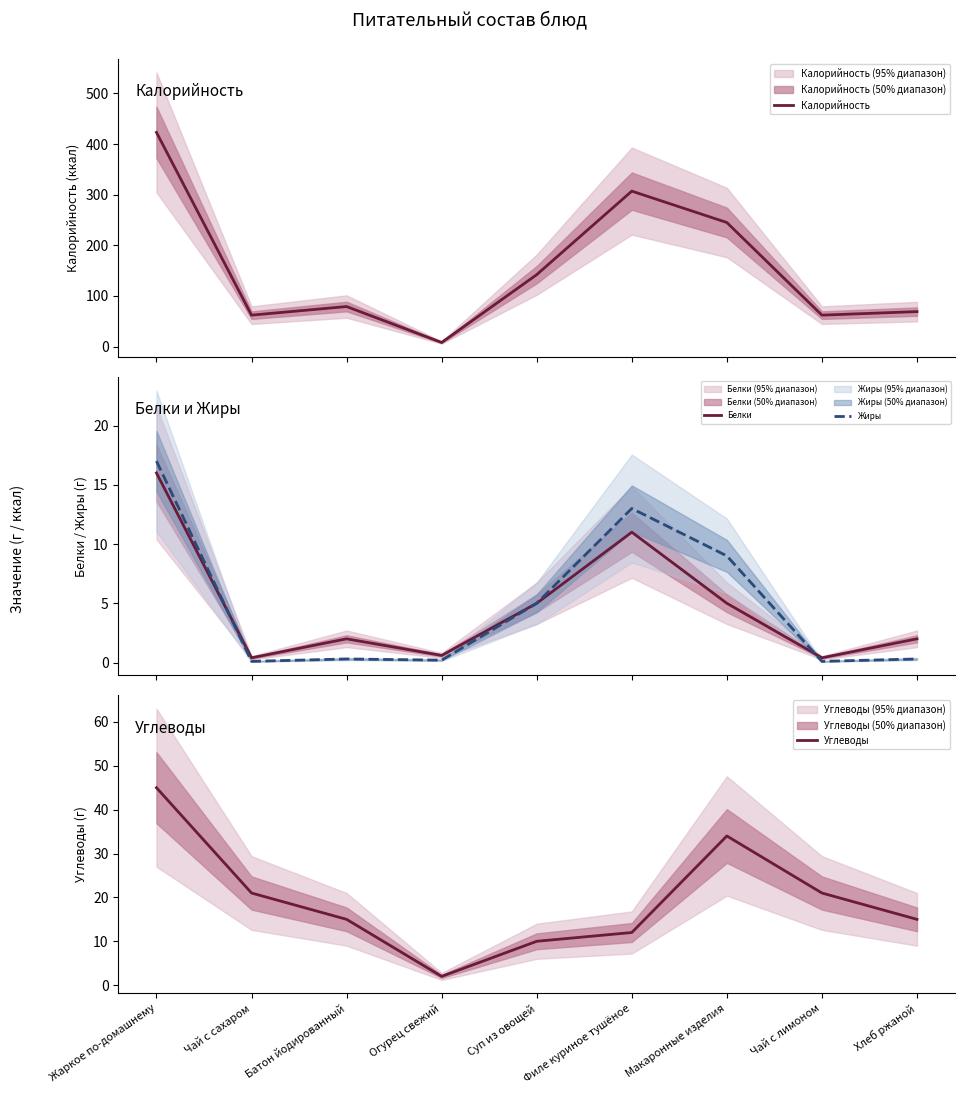

How many times do Жиры and Белки cross each other?

2